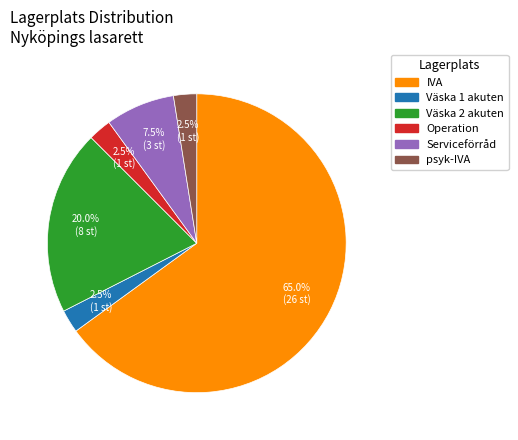

What percentage do Operation and Väska 2 akuten together represent?

22.5%